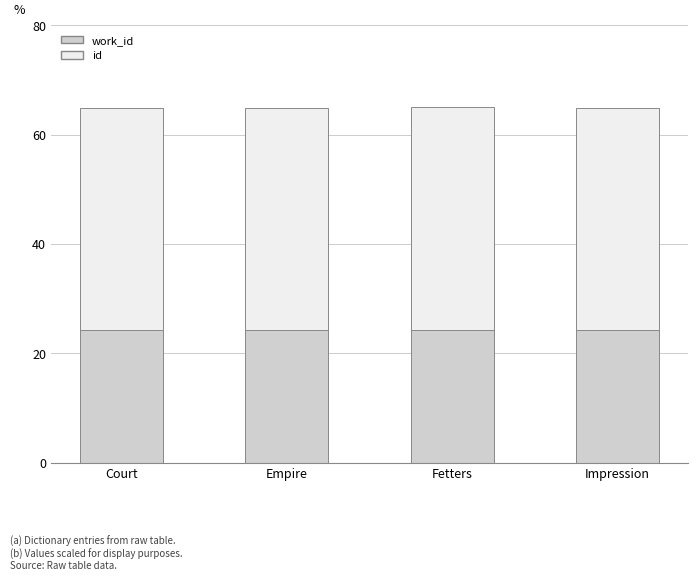

What is the total value across all series at Empire?

64.8